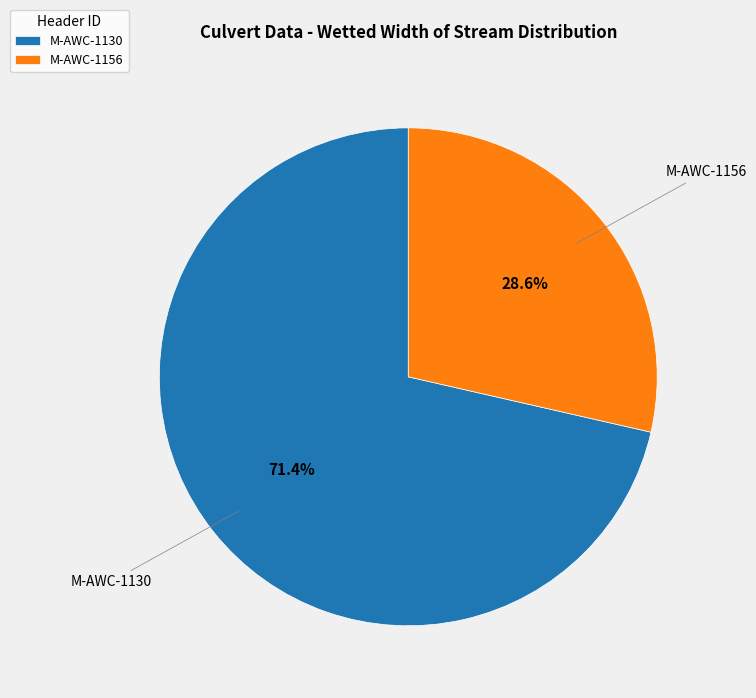

Approximately how many times larger is the value at M-AWC-1130 compared to M-AWC-1156?

2.5